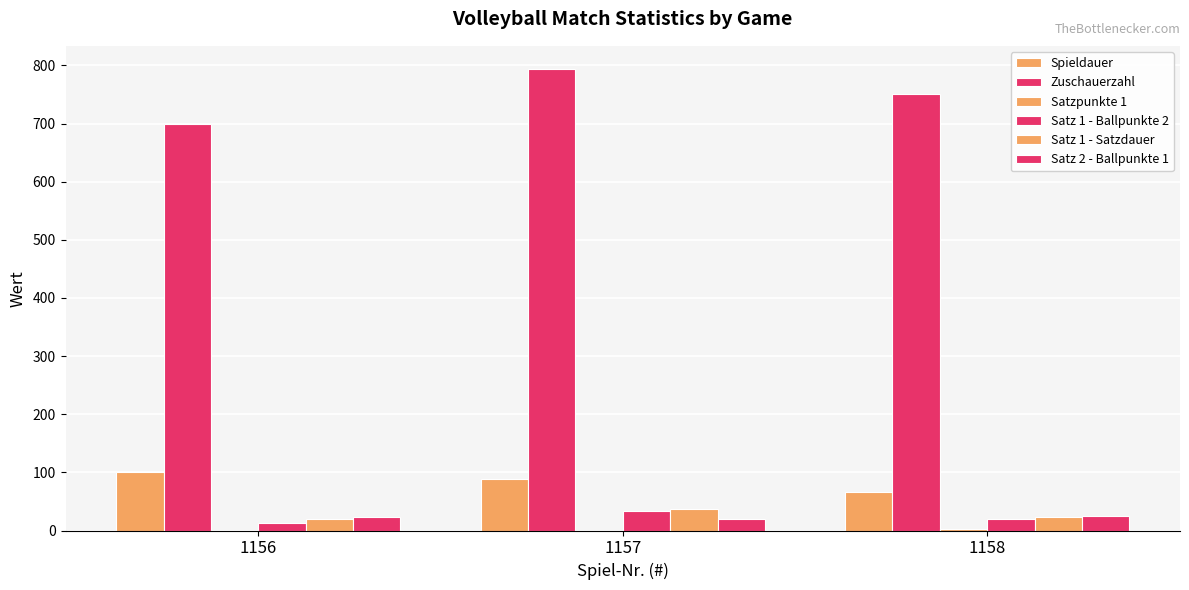

Between 1158 and 1156, which is larger?

1156